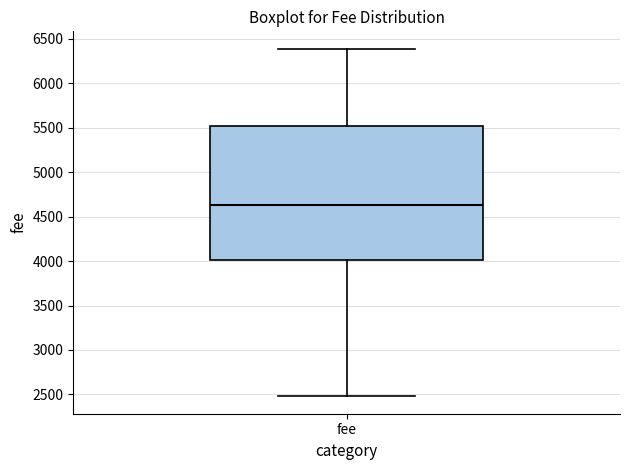

Read this box plot against the y-axis: the position of the median line, the range covered by the box, and the ends of both whiskers. The values are not printed on the chart, so give them approximately, as read against the axis.

median 4650, box 4000 to 5500, whiskers 2500 to 6400